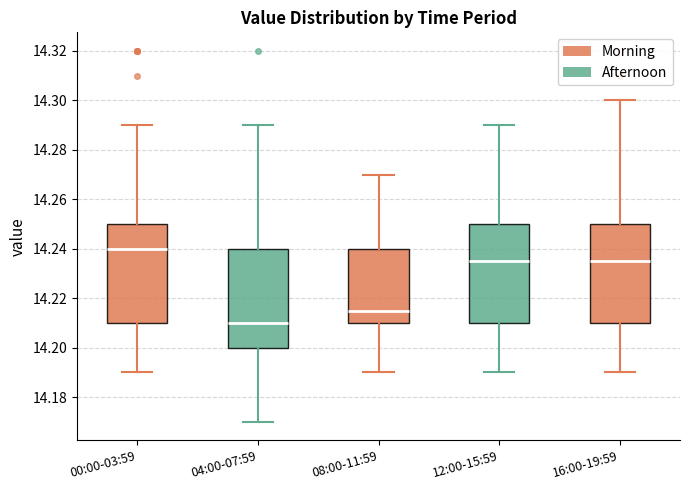

Which box has the lowest median line?

04:00-07:59